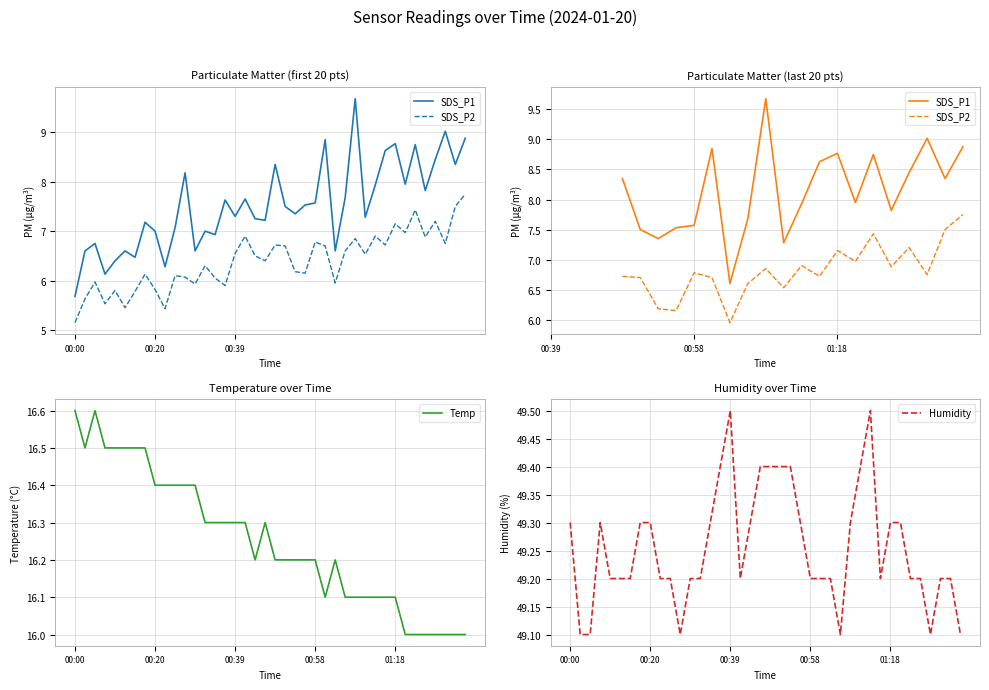

At which category does Temp reach its first local peak?

00:05